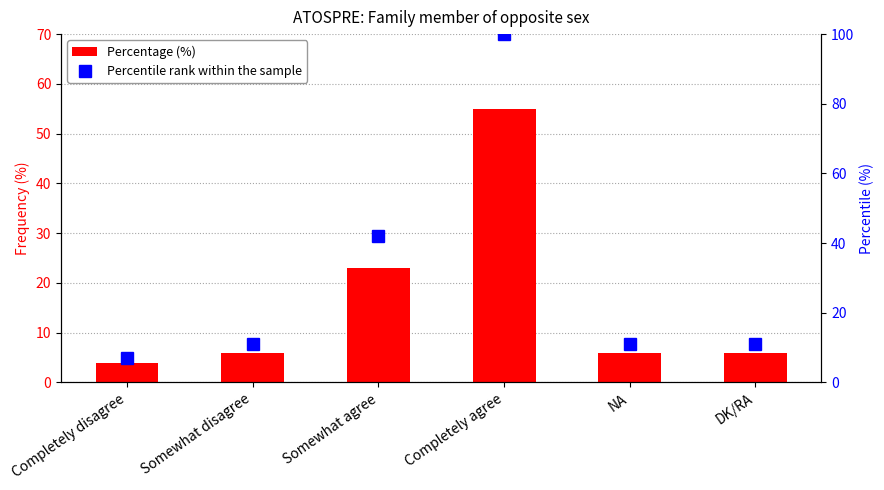

Between Completely disagree and DK/RA, which series saw the biggest shift?

Percentile rank within the sample